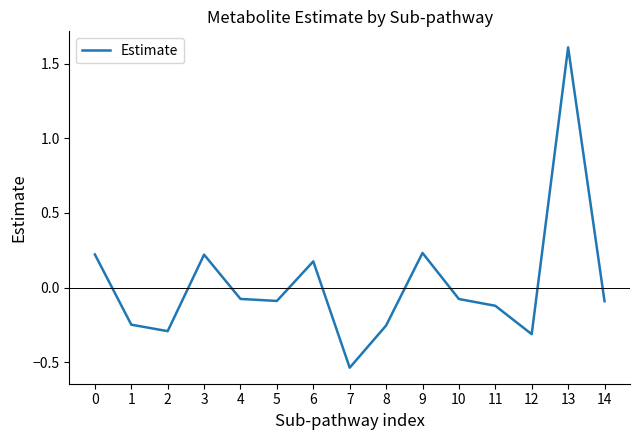

Which category has the highest value across all series?

13